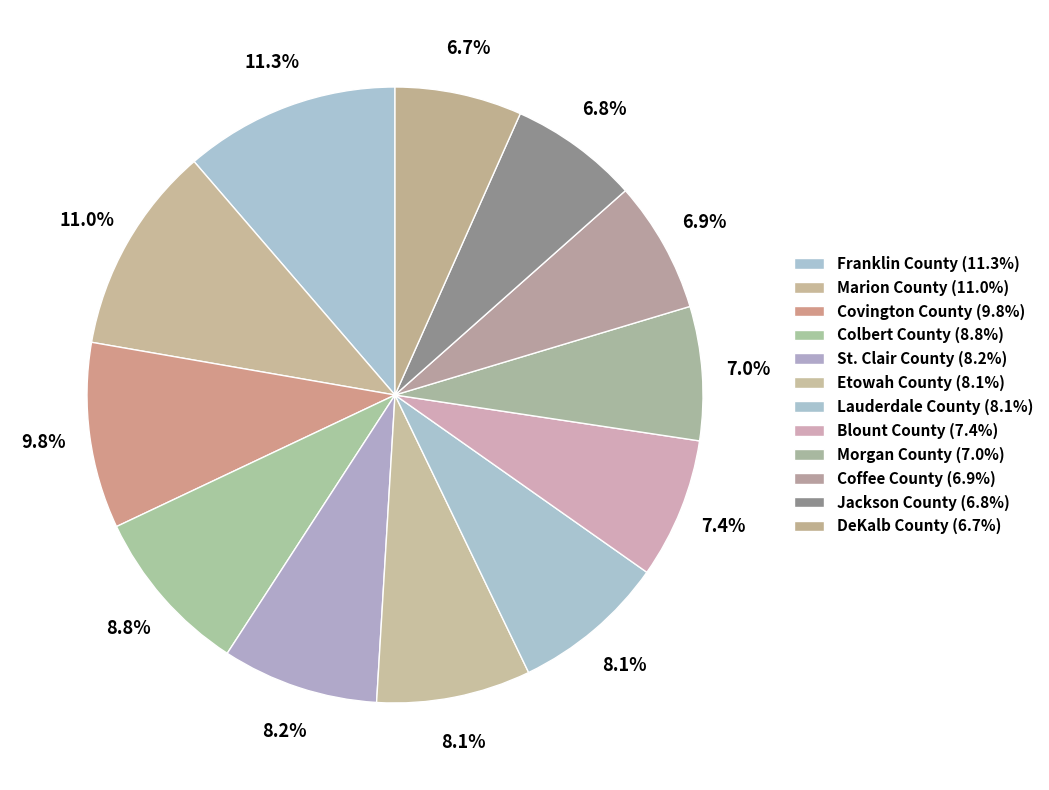

Is it true that Coffee County is 1% of the pie?

False